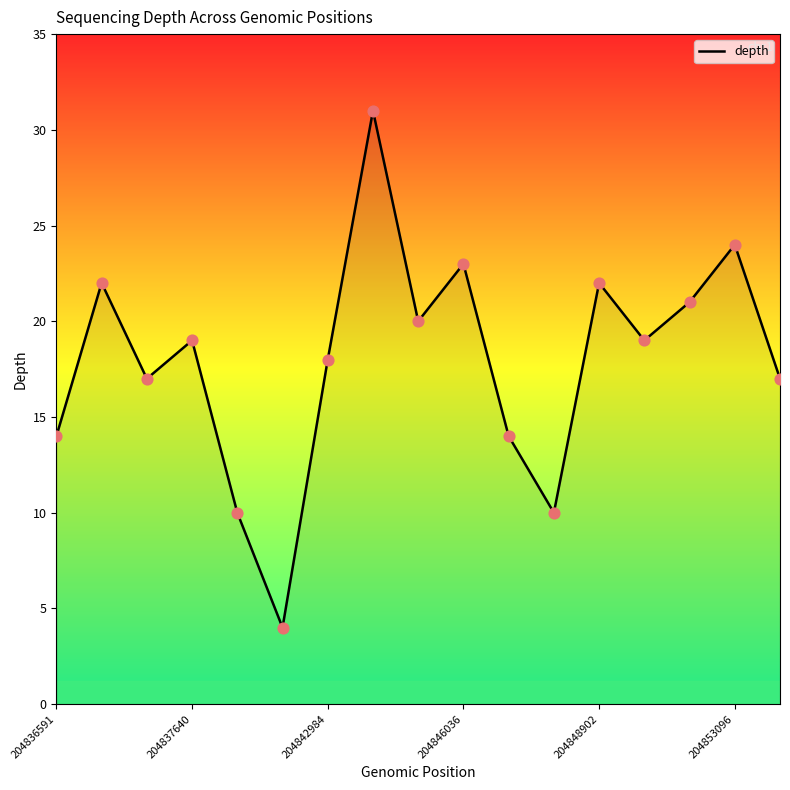

What is the difference between the maximum and minimum values?

27